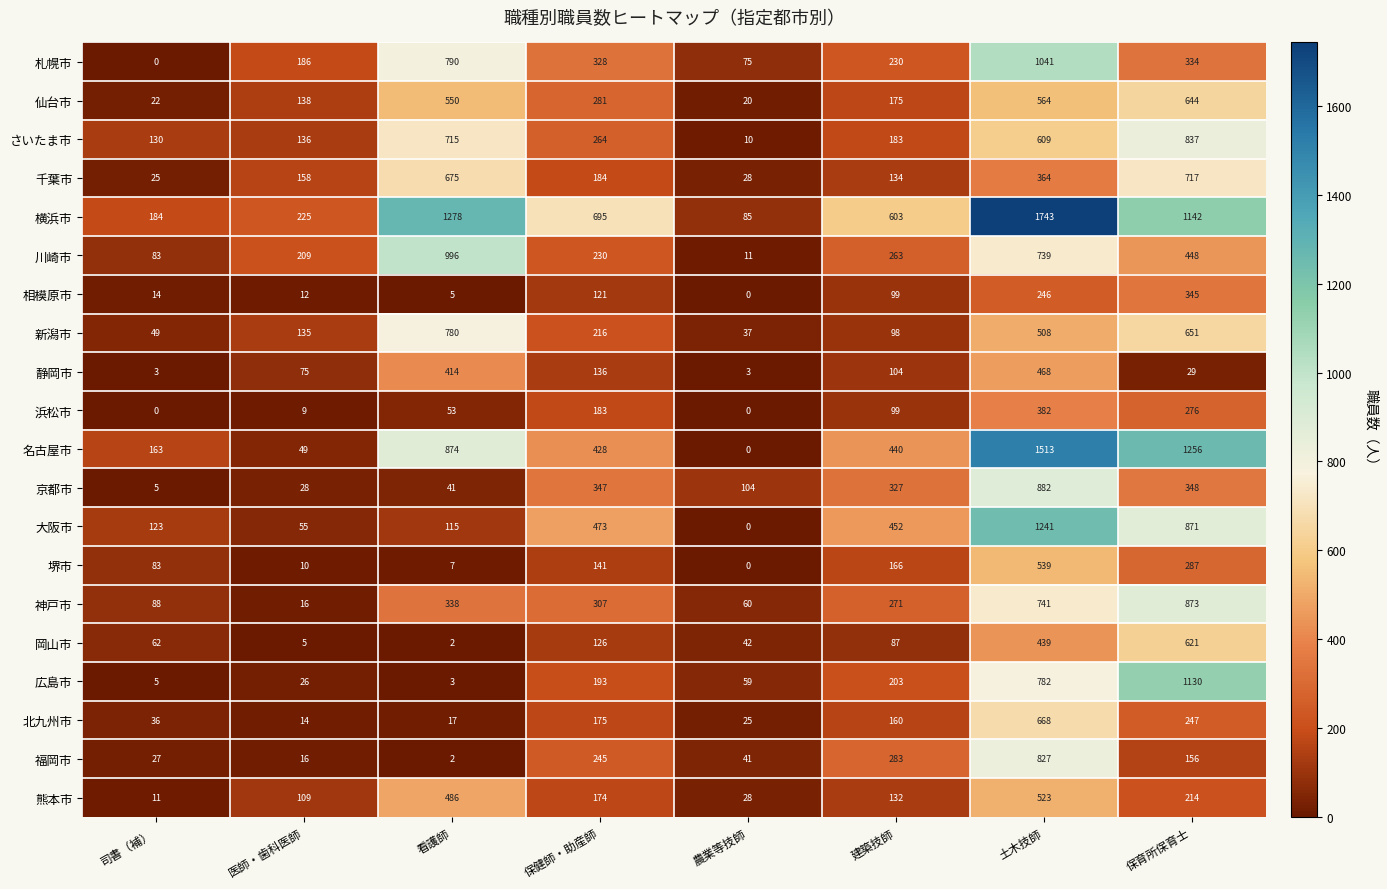

What is the difference between the second highest and second lowest values in the 神戸市 series?

681